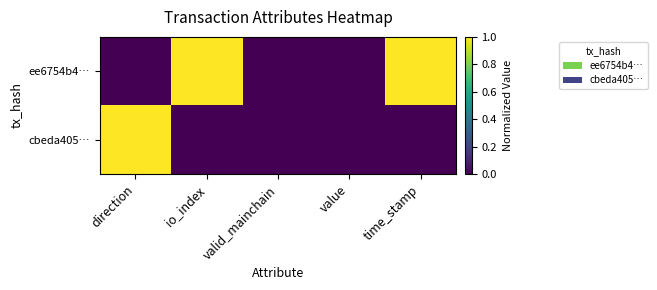

List the series in order of their peak value, lowest first.

ee6754b4…, cbeda405…